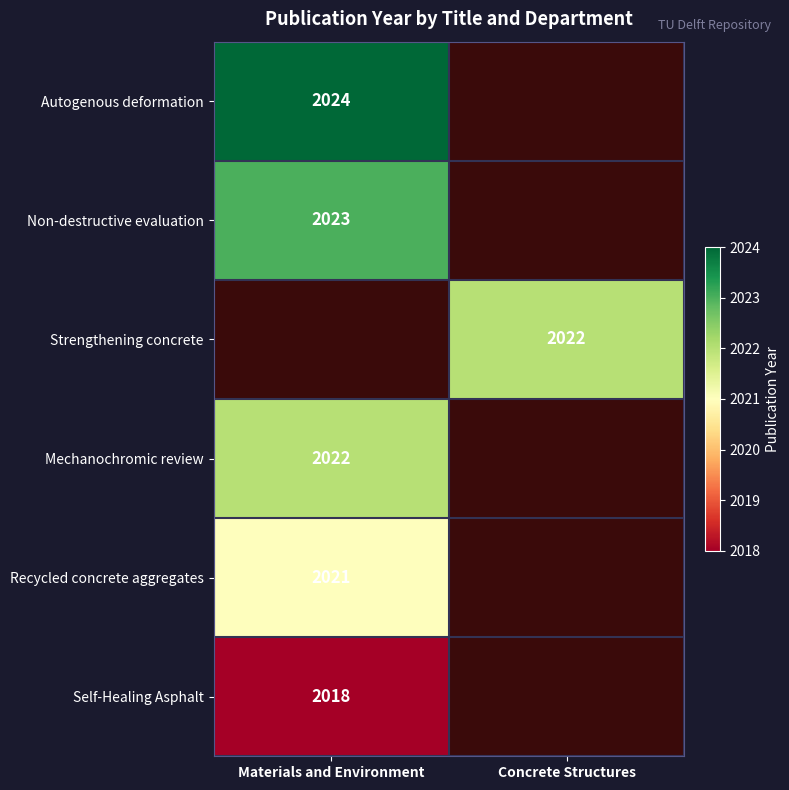

At which label is Autogenous deformation closest to 2024?

Materials and Environment